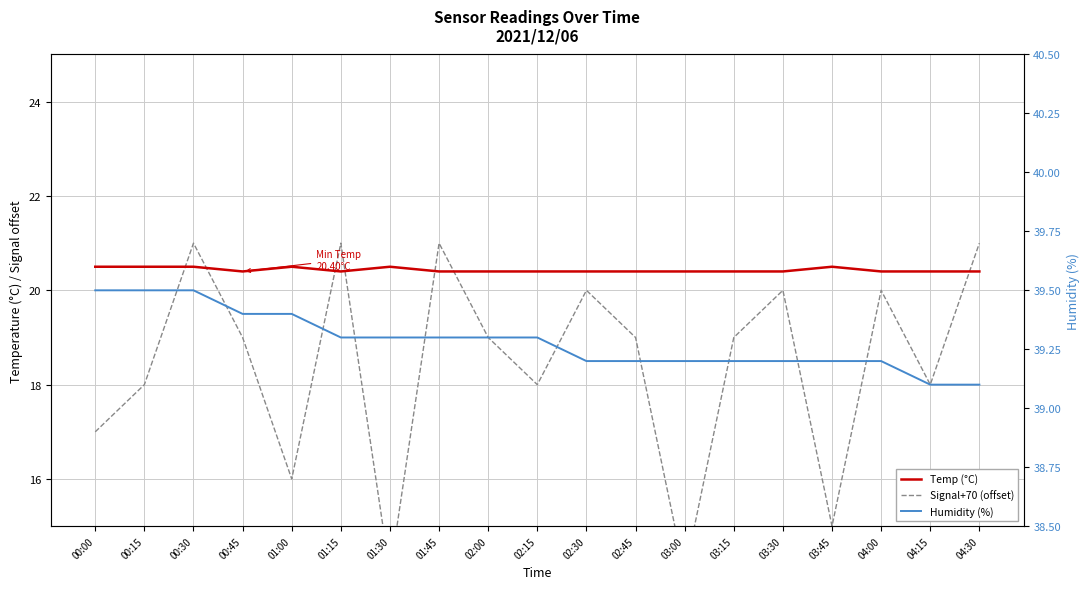

What is the value of the Signal+70 (offset) point at the 19th from the left?

21.0